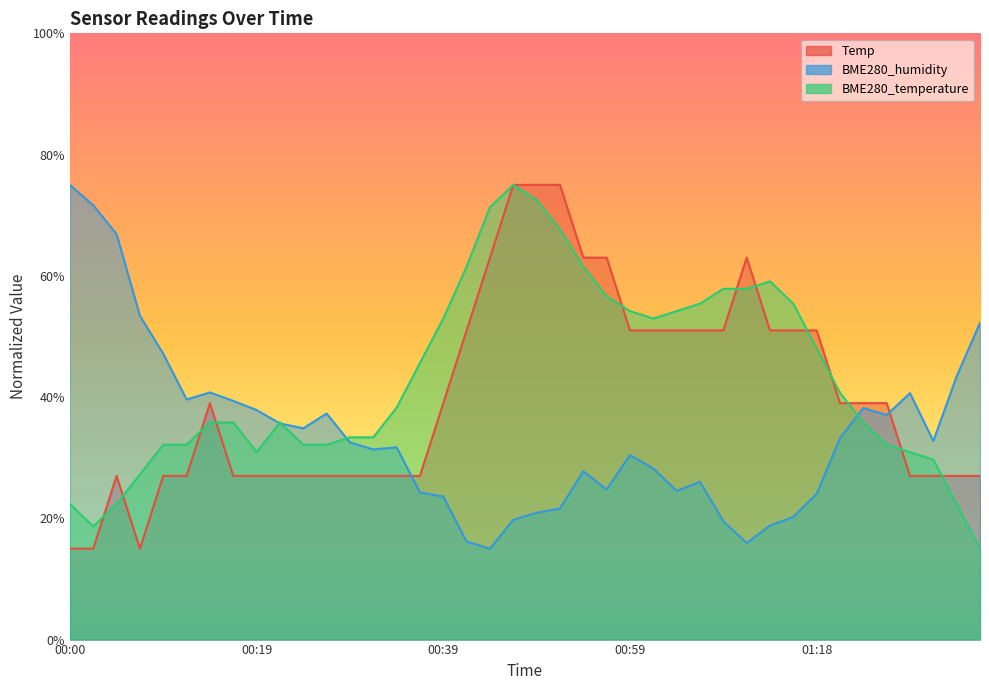

Where do BME280_temperature and Temp first cross each other?

00:02 and 00:05